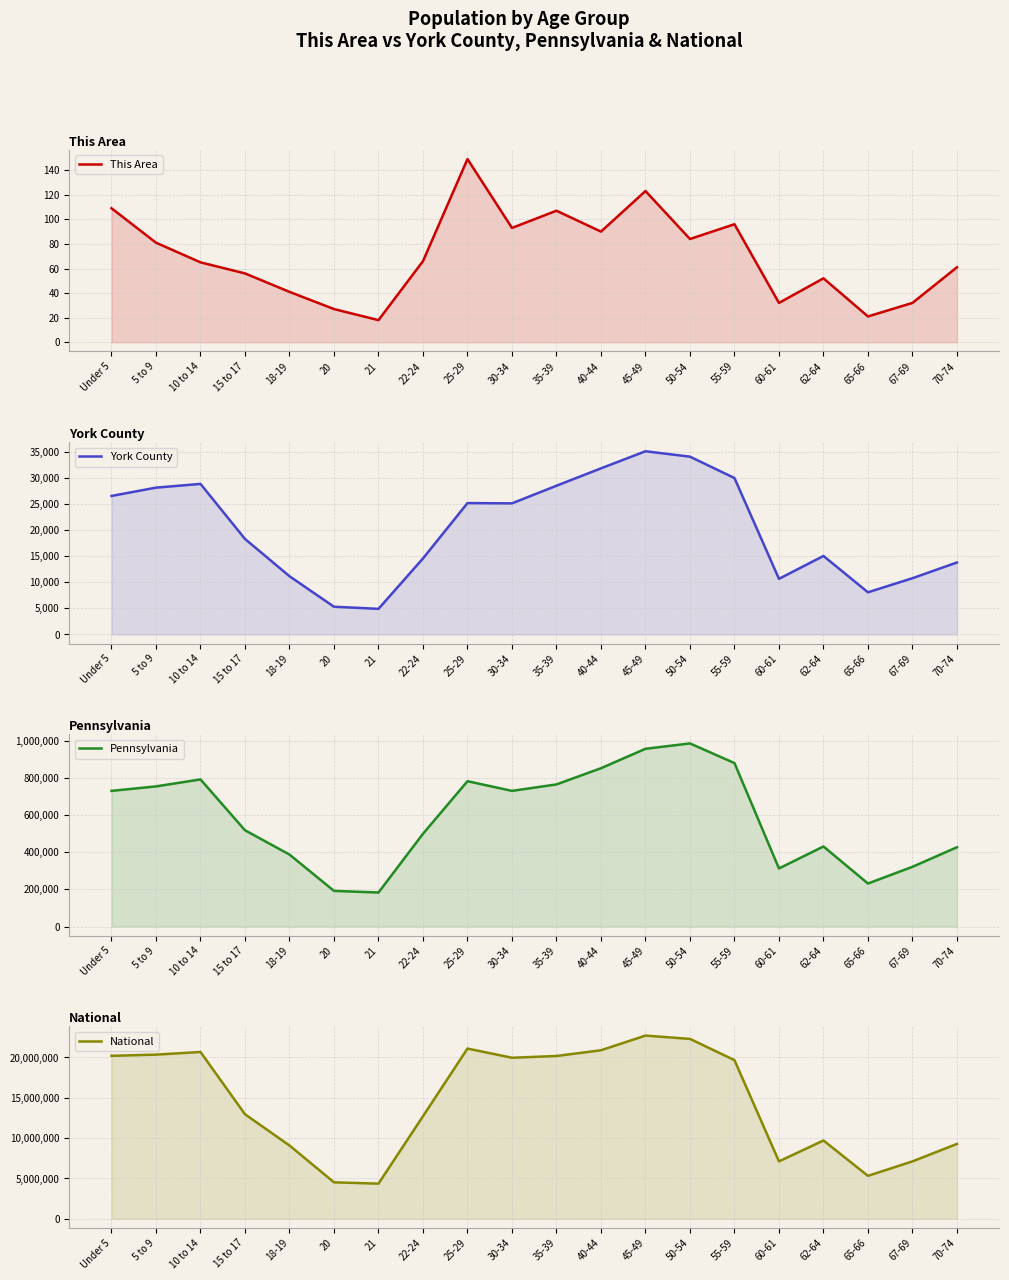

Which series has the widest spread of values?

National